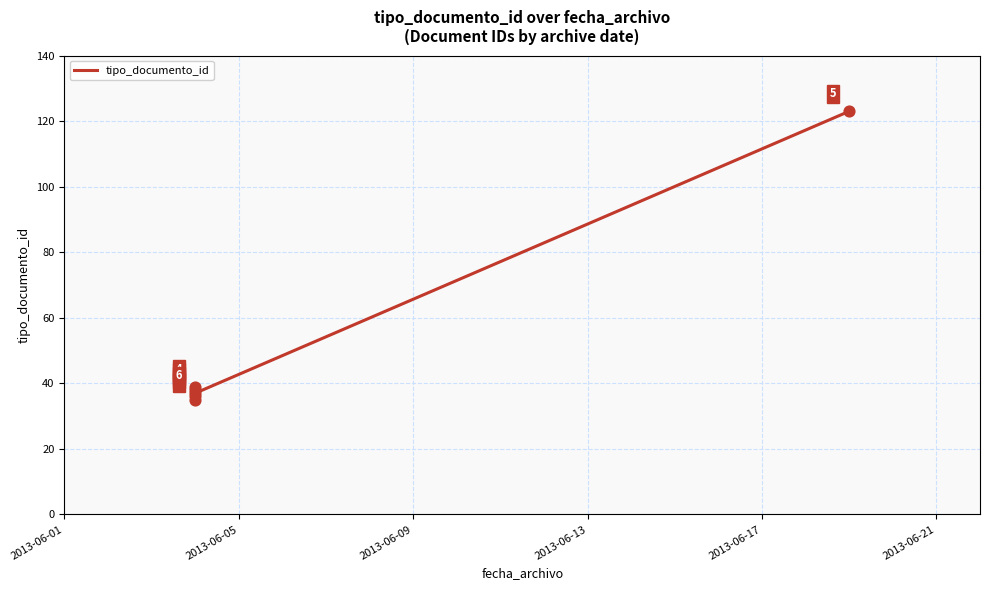

What Y value in the scatter plot is closest to 79?

39